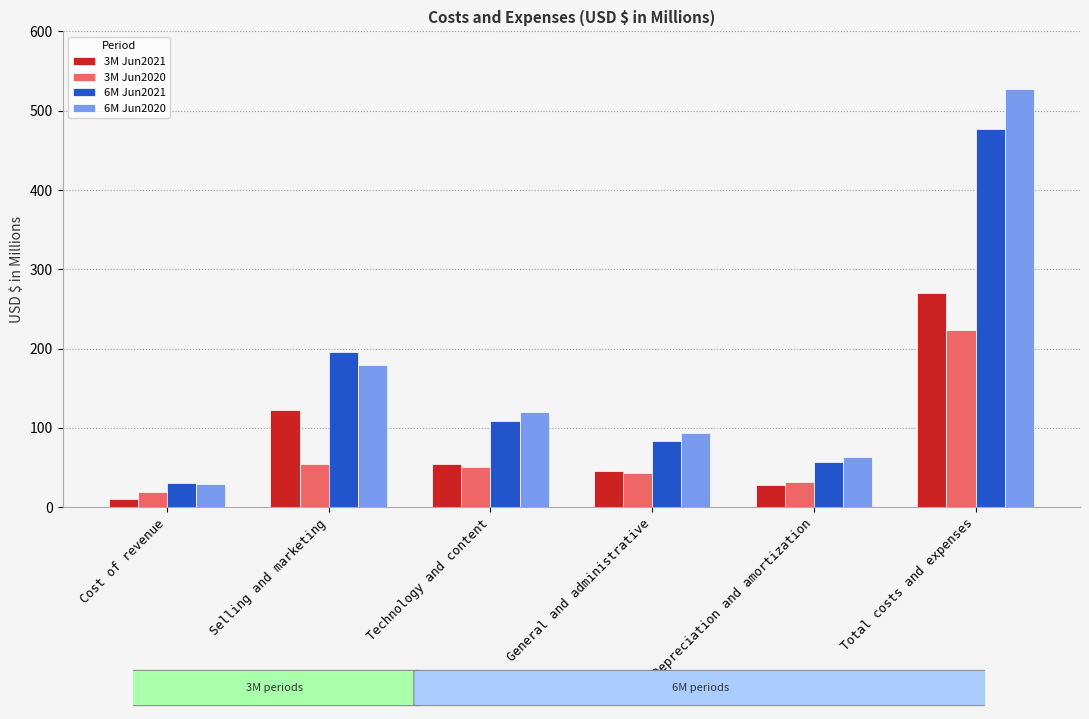

What is the label of the 3rd bar from the right?

General and administrative